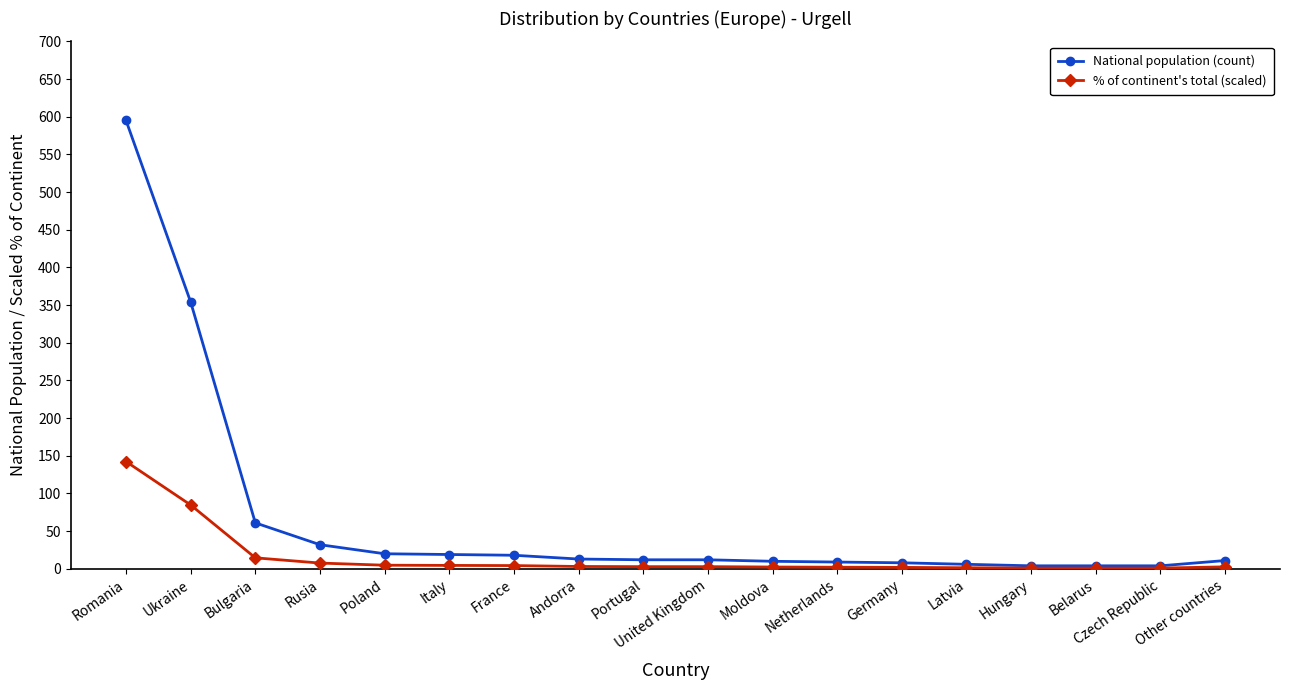

What is the value of the % of continent's total (scaled) point at the 5th from the left?

4.8